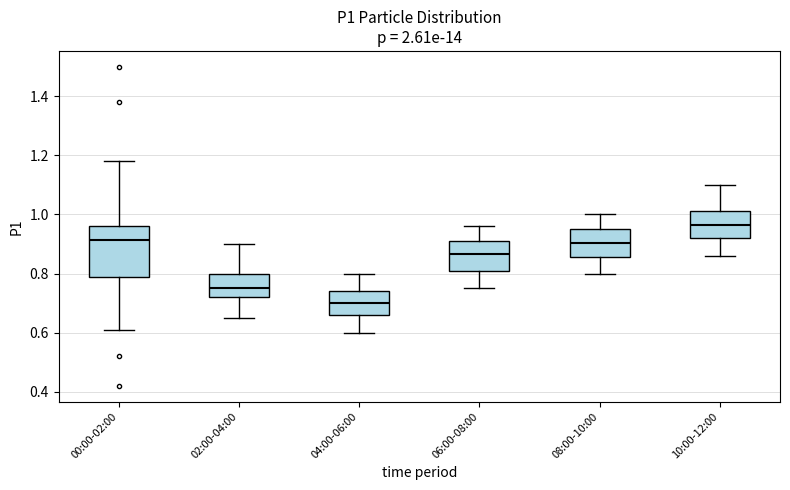

Reading left to right, transcribe this box plot: for each box, give where its median line is, the range the box spans, and where its two whiskers end, as read against the y-axis. The values are not printed on the chart, so give them approximately, as read against the axis.

00:00-02:00: median 0.92, box 0.78 to 0.96, whiskers 0.62 to 1.18
02:00-04:00: median 0.76, box 0.72 to 0.80, whiskers 0.66 to 0.90
04:00-06:00: median 0.70, box 0.66 to 0.74, whiskers 0.60 to 0.80
06:00-08:00: median 0.86, box 0.80 to 0.92, whiskers 0.76 to 0.96
08:00-10:00: median 0.90, box 0.86 to 0.96, whiskers 0.80 to 1.00
10:00-12:00: median 0.96, box 0.92 to 1.02, whiskers 0.86 to 1.10